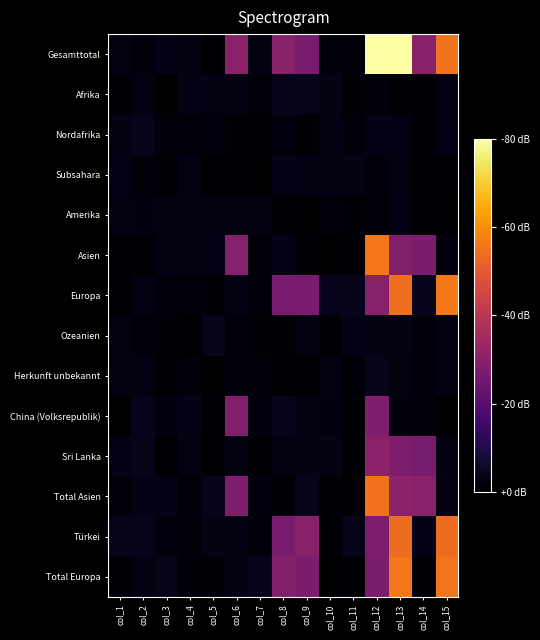

How many categories are shown in the chart?

15